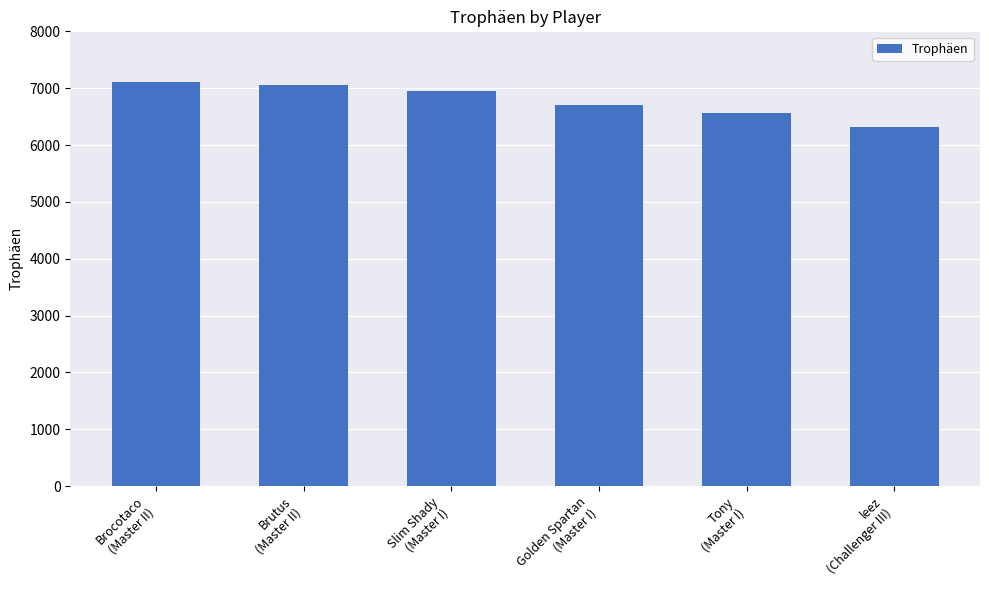

What is the sum of all values?

40699